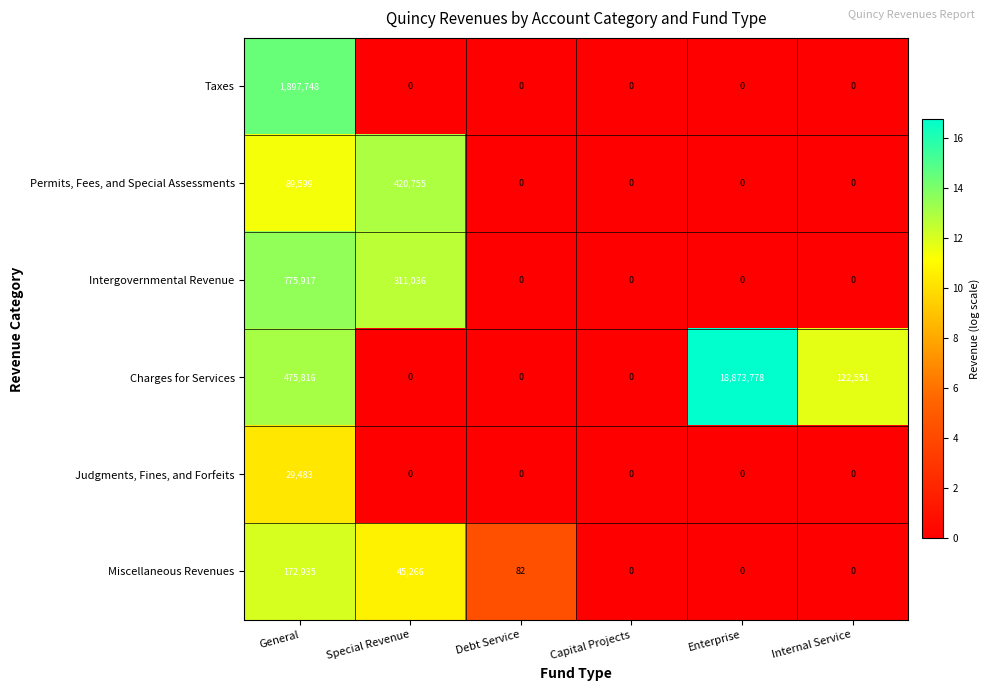

At which category is the sum across all series the highest?

Enterprise